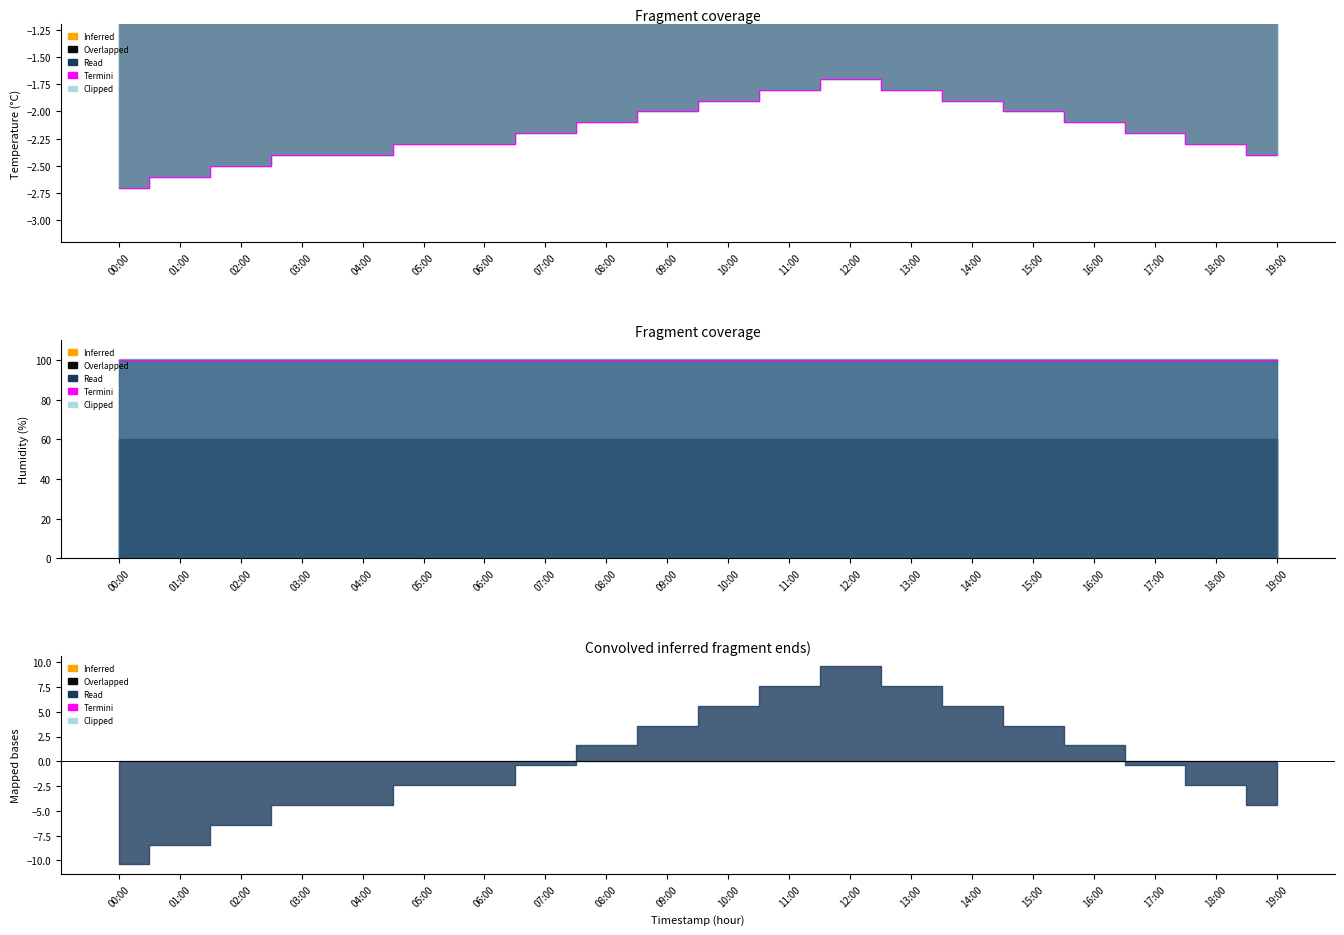

Does the chart display data point markers on the line(s)?

No